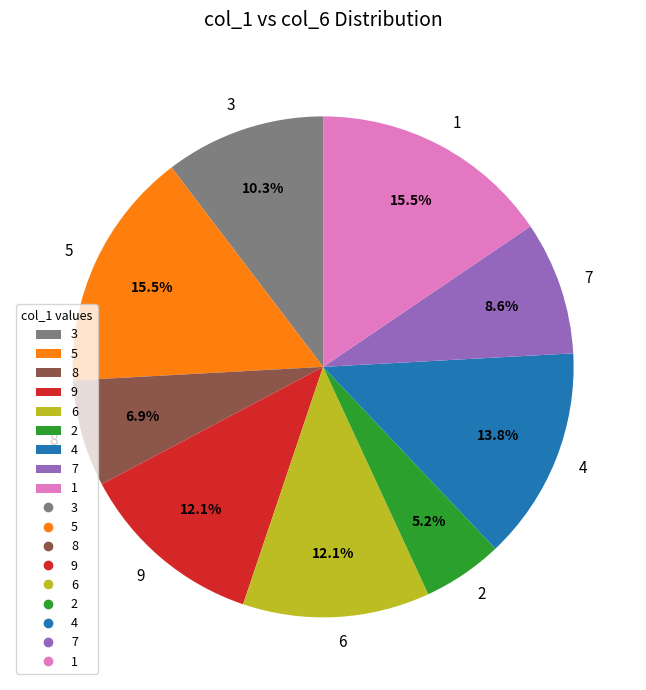

Approximately how many times larger is the value at 4 compared to 6?

1.1